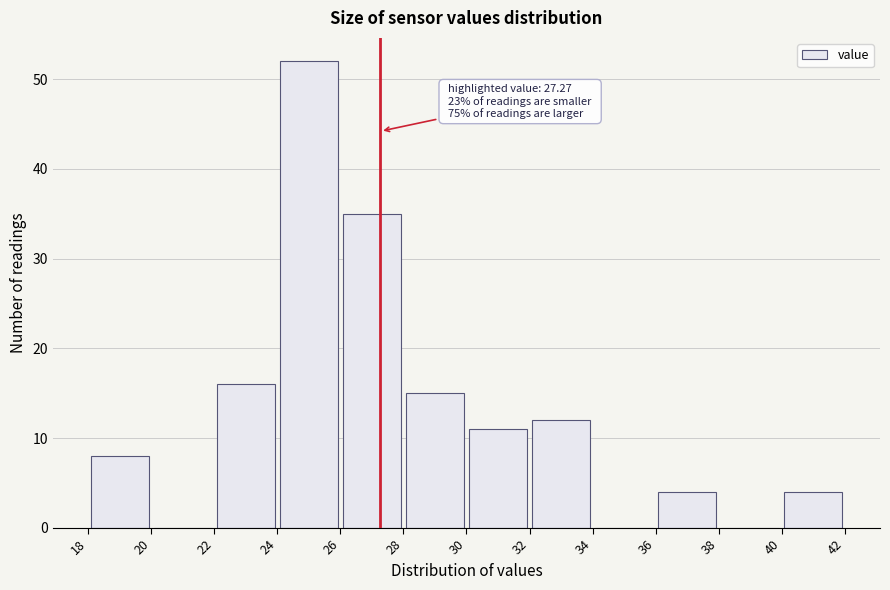

Which range on the x-axis has the tallest bar?

24 to 26